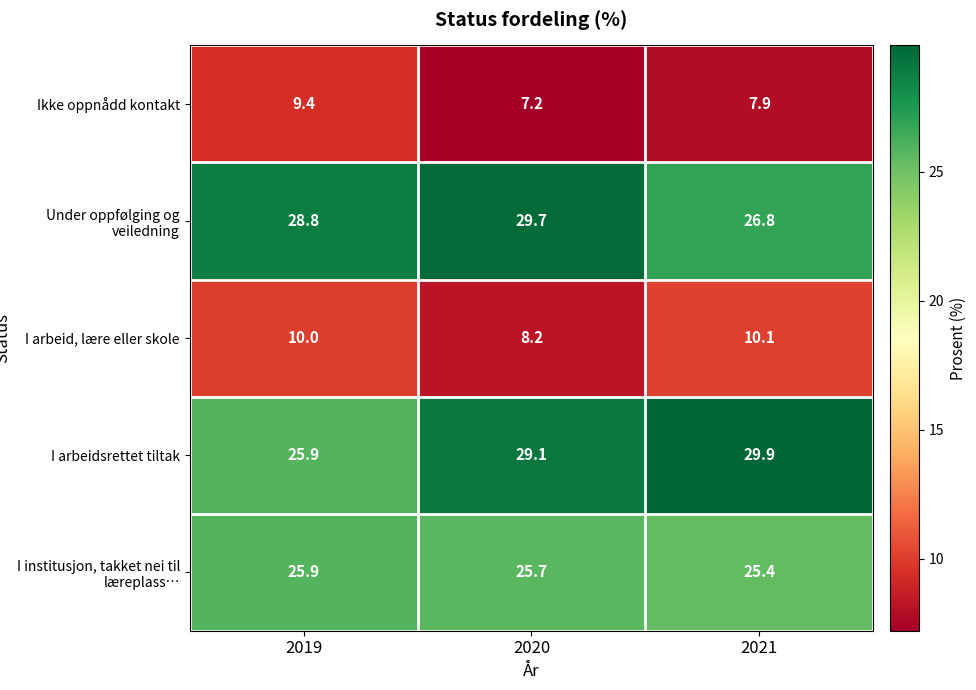

Where is I arbeid, lære eller skole nearest to the value 9?

2020